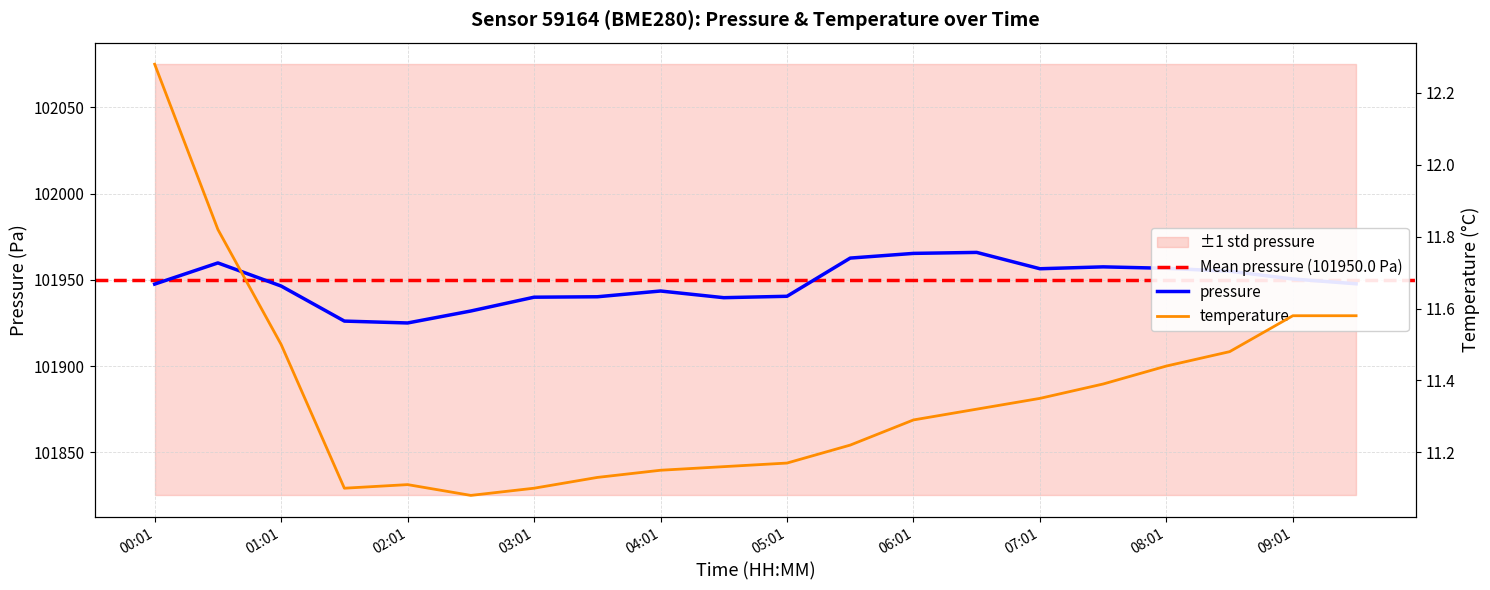

Which series has the largest total across all categories?

pressure